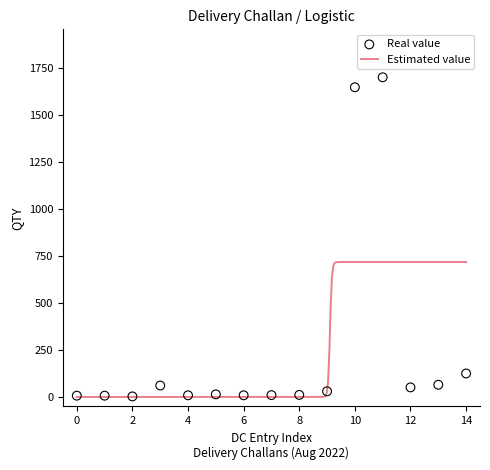

Which has a higher value, 7 or 9?

9